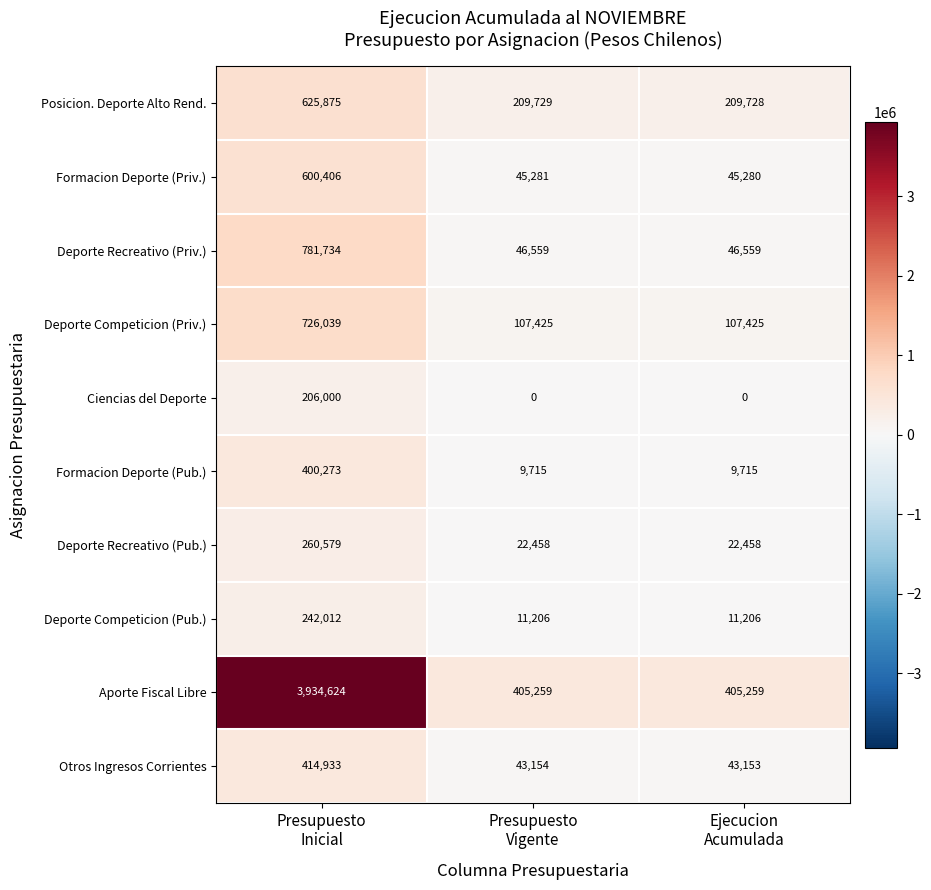

Count the Deporte Recreativo (Pub.) values in the range 22458 to 260579.

3